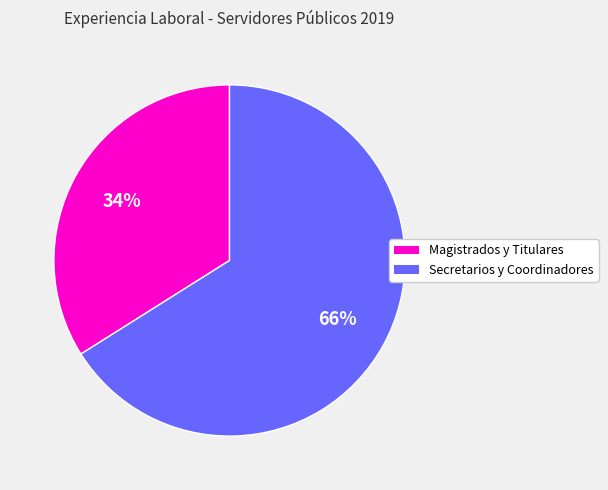

To the nearest percent, what is the difference between the largest and smallest slice percentages?

32%